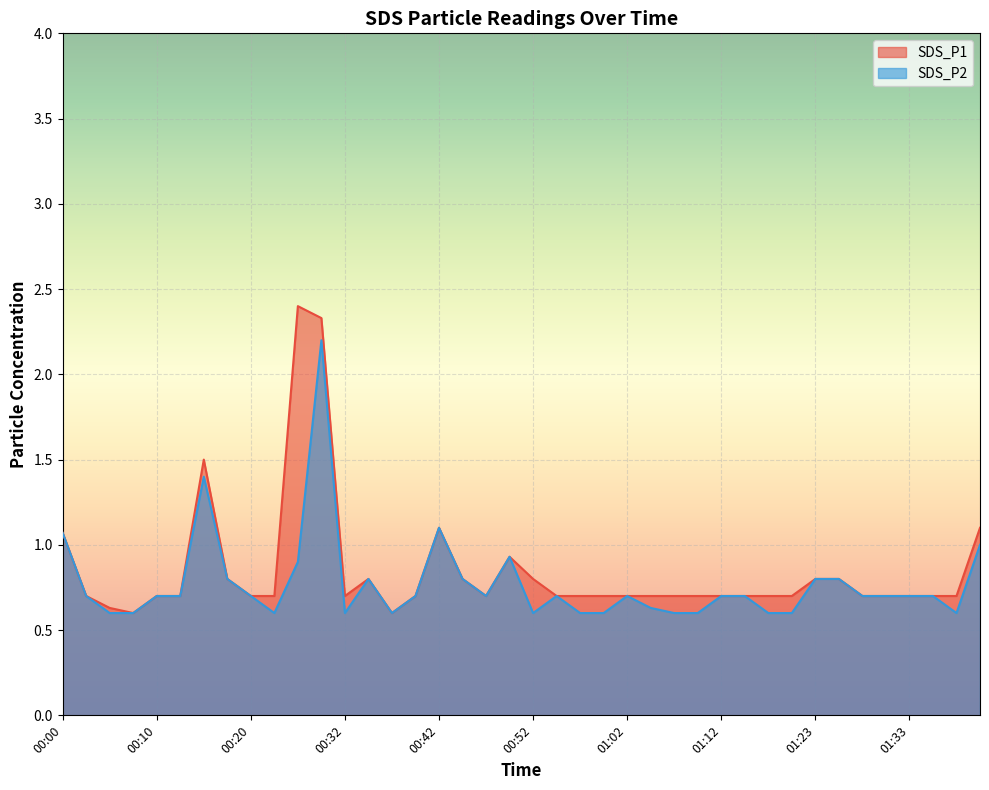

What position from the left is 00:15?

7